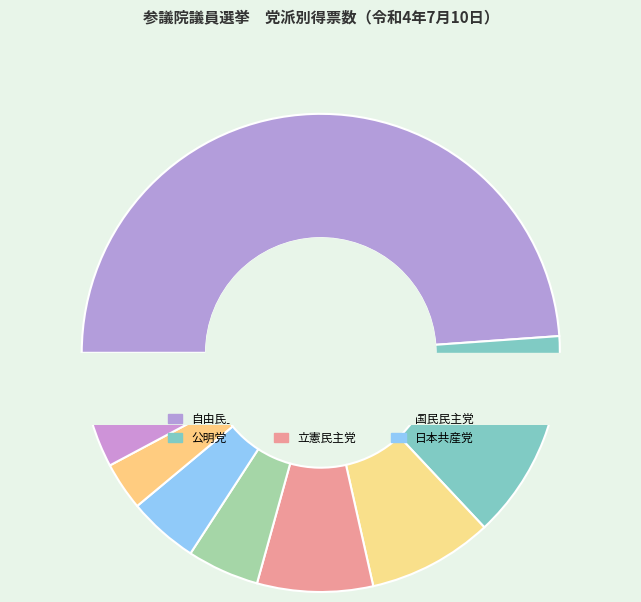

Rank the categories by value from lowest to highest.

維新政党・新風, 新党くにもり, 日本第一党, ごぼうの党, 幸福実現党, NHK党, 社会民主党, 参政党, れいわ新選組, 日本共産党, 国民民主党, 立憲民主党, 日本維新の会, 公明党, 自由民主党